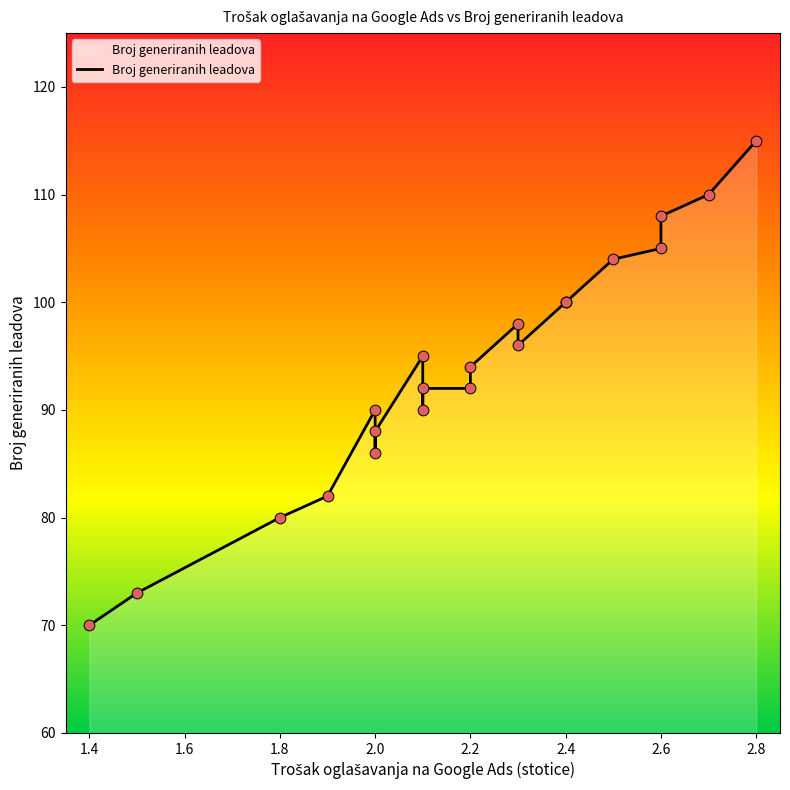

Between 2.2 and 2.4, which is larger?

2.4